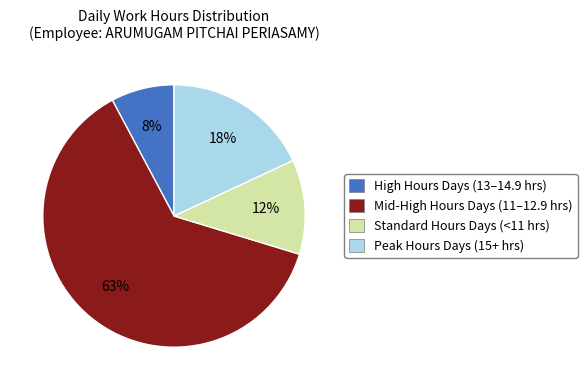

What is the ratio of the value at Mid-High Hours Days (11–12.9 hrs) to the value at Peak Hours Days (15+ hrs)?

3.5